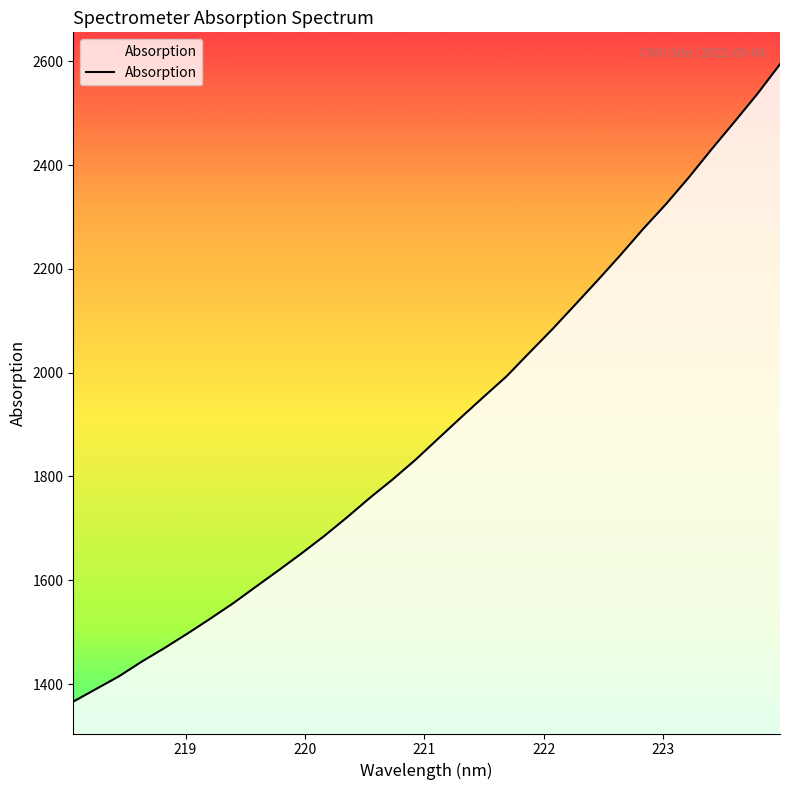

What is the difference between the maximum and minimum values?

1227.9